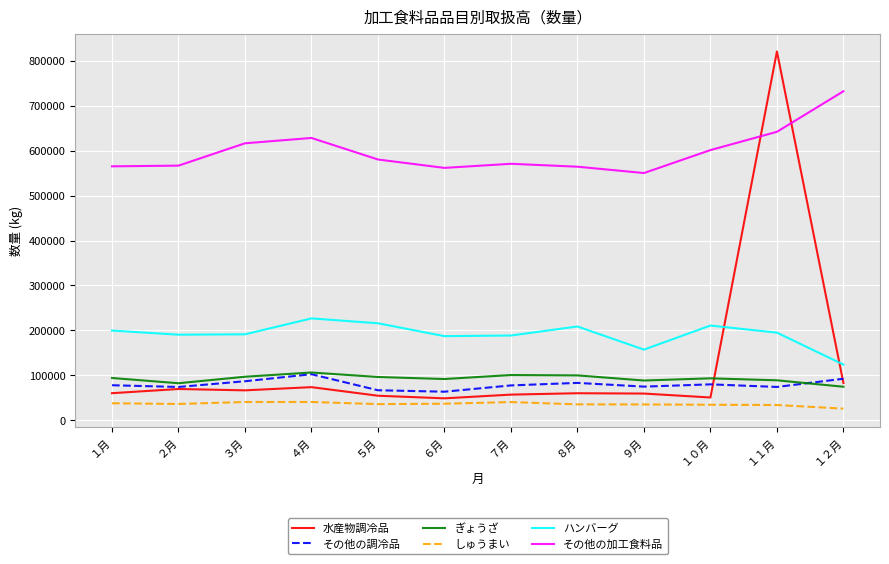

Which category has the lowest value across all series?

１２月